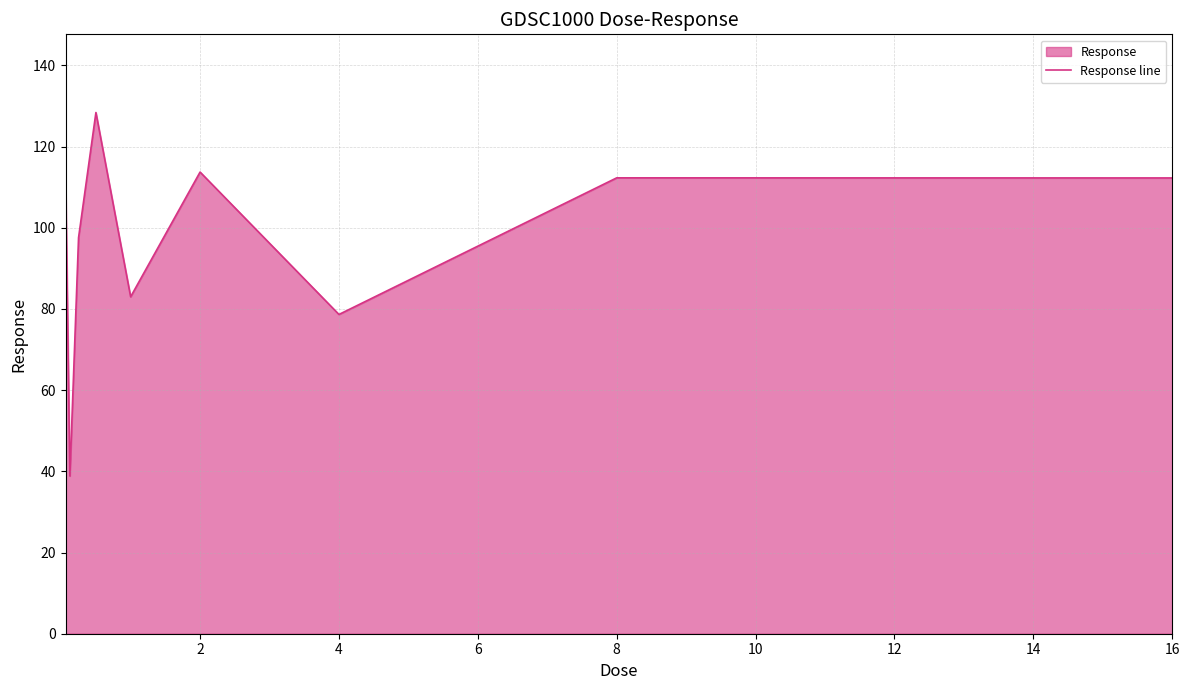

What is the smallest value displayed?

38.8